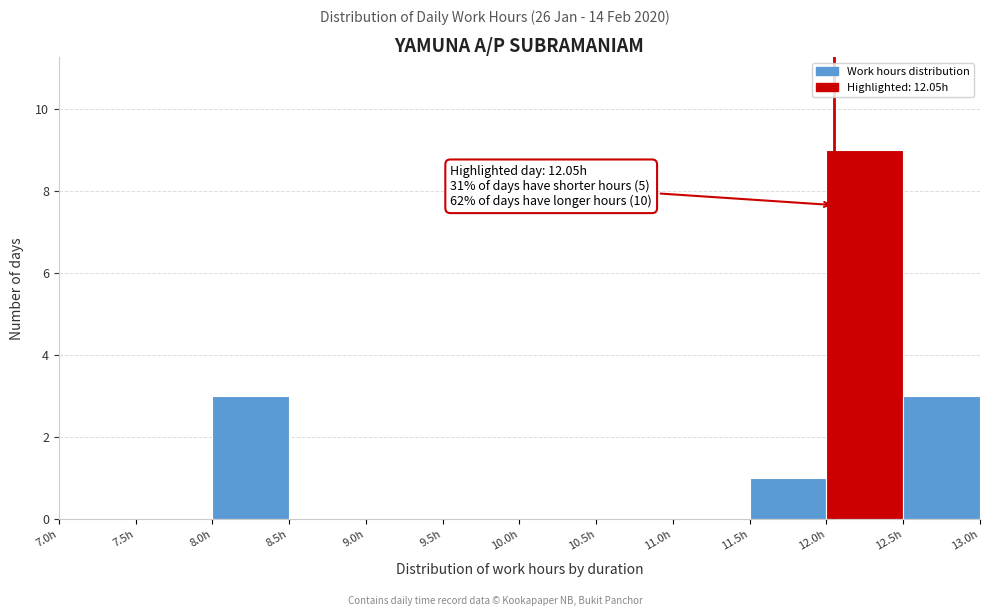

Over which range of the x-axis is the bar tallest?

12.0 to 12.5